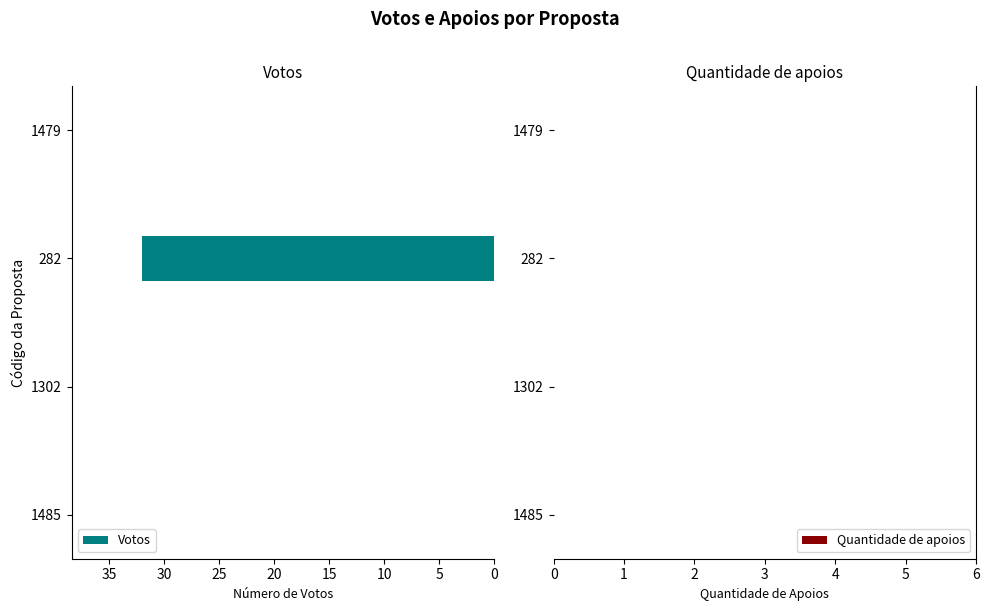

True or false: the data shows 16 at 282.

False